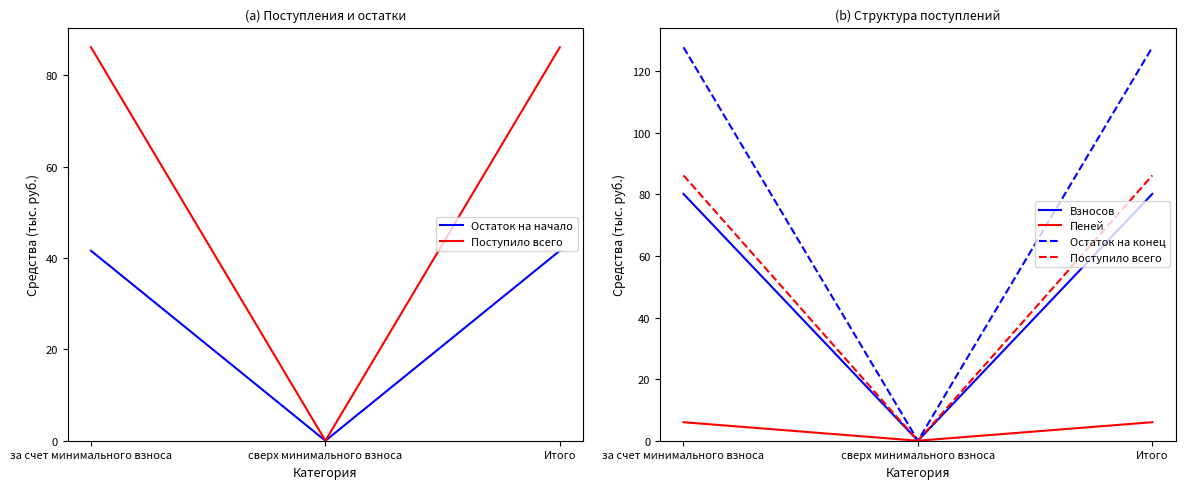

How many values in the Остаток на начало series exceed 41?

2